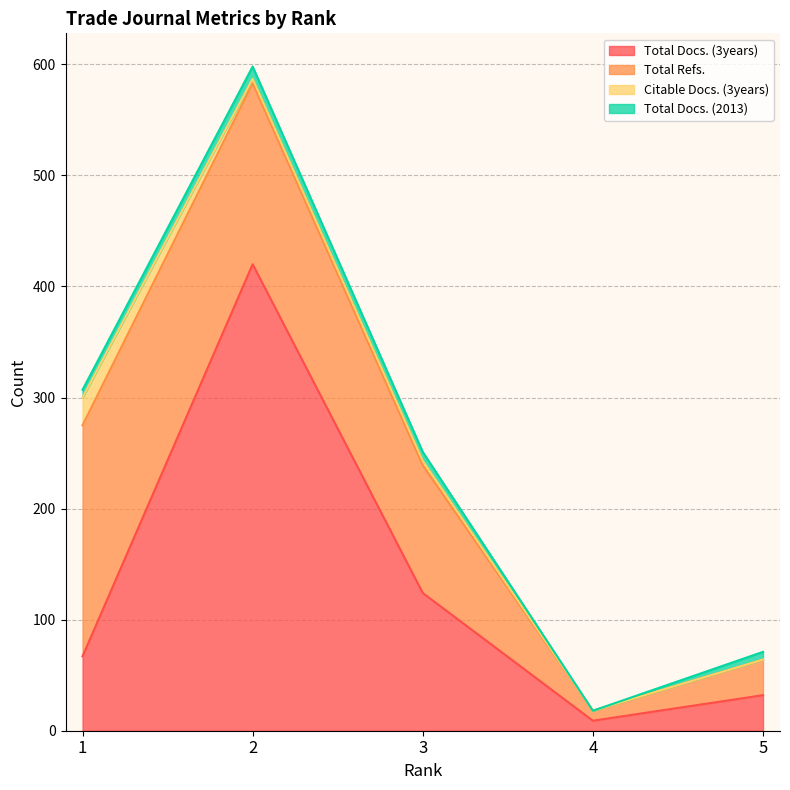

Reading left to right, transcribe all the data shown in this chart.

Total Docs. (3years): 1=67	2=420	3=124	4=9	5=32
Total Refs.: 1=208	2=163	3=115	4=9	5=32
Citable Docs. (3years): 1=25	2=4	3=4	4=0	5=0
Total Docs. (2013): 1=7	2=11	3=8	4=0	5=7